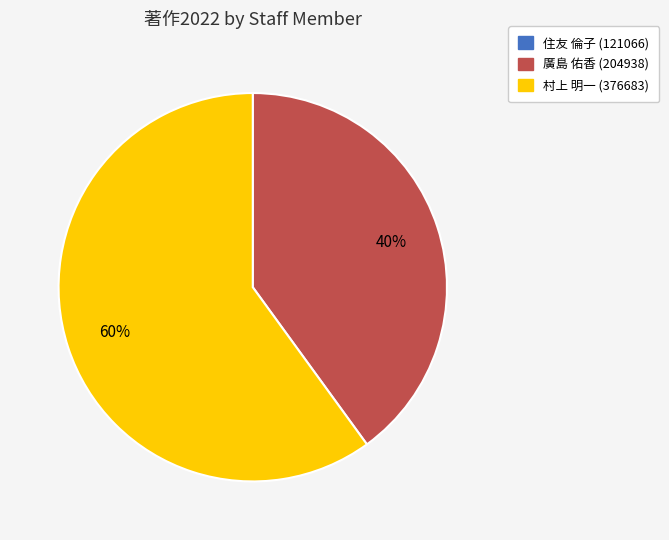

To the nearest percent, what is the average slice percentage?

50%